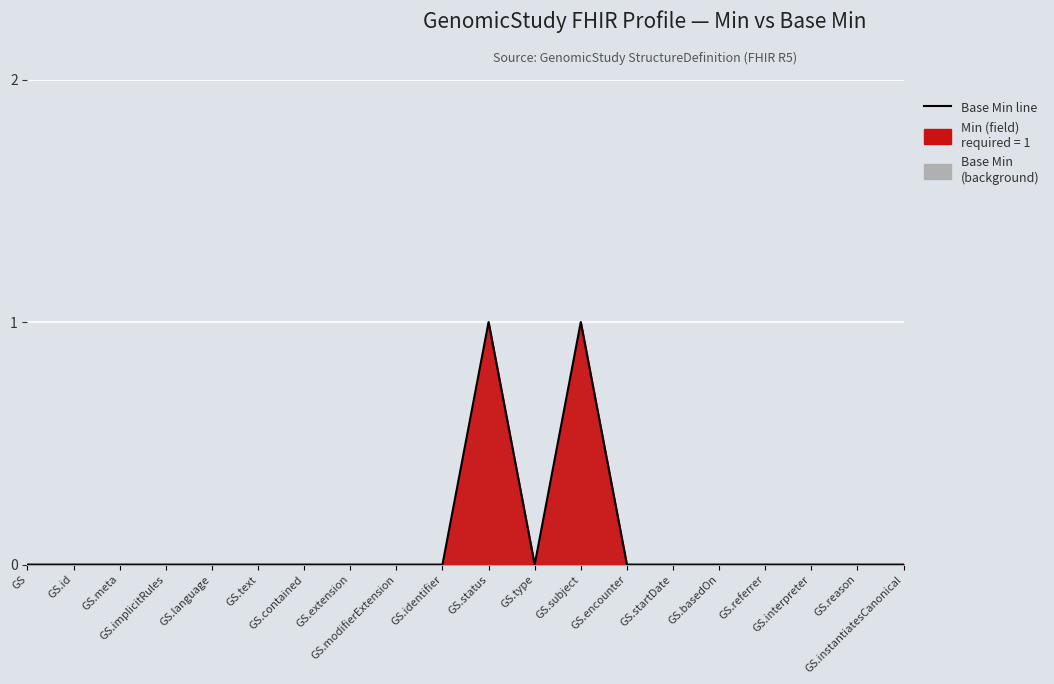

What is the difference between the second highest and second lowest values?

1